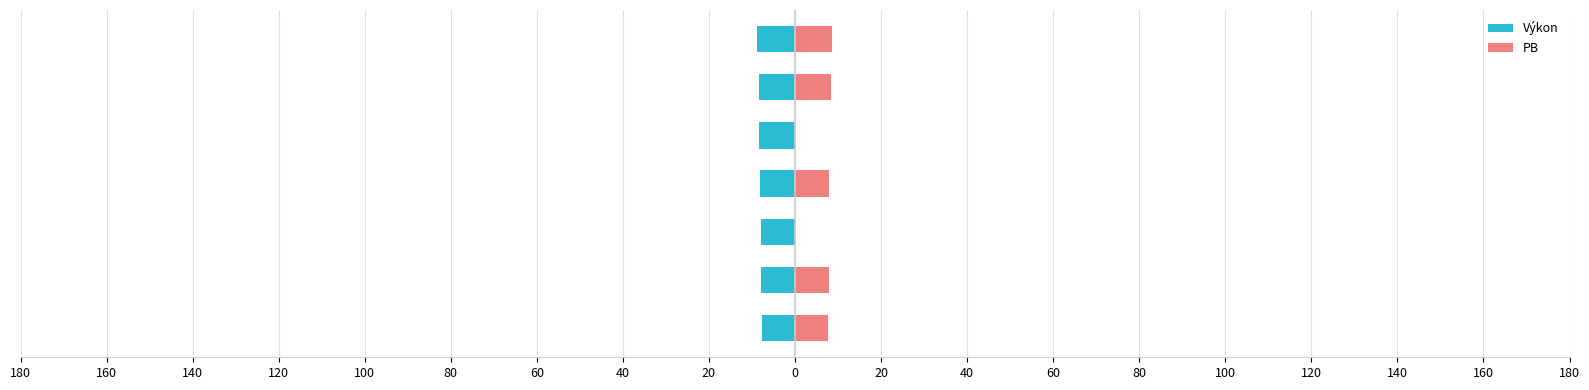

The value of PB at 80 is 8.4. True or false?

True